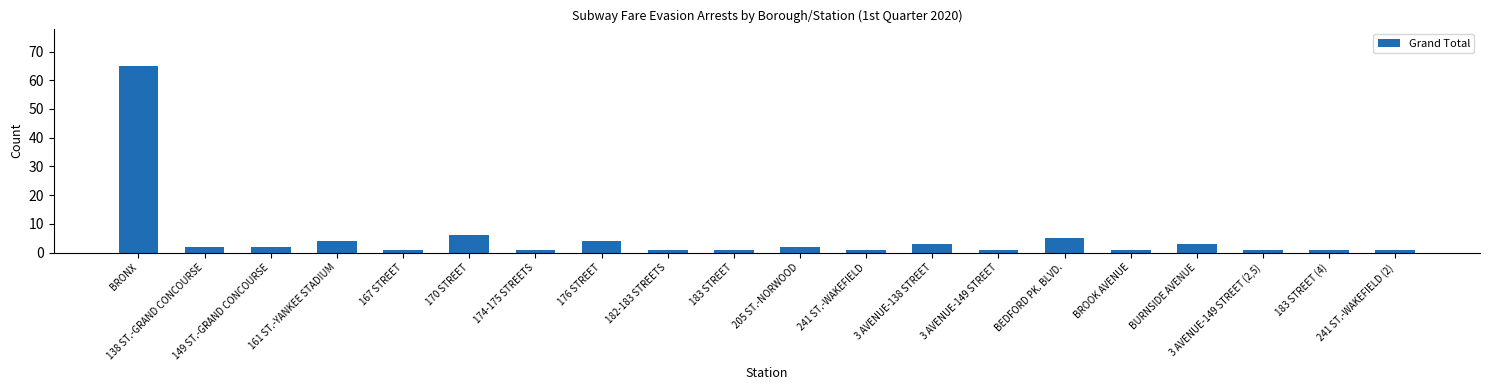

Reading right to left, extract all data points from this chart.

1	1	1	3	1	5	1	3	1	2	1	1	4	1	6	1	4	2	2	65